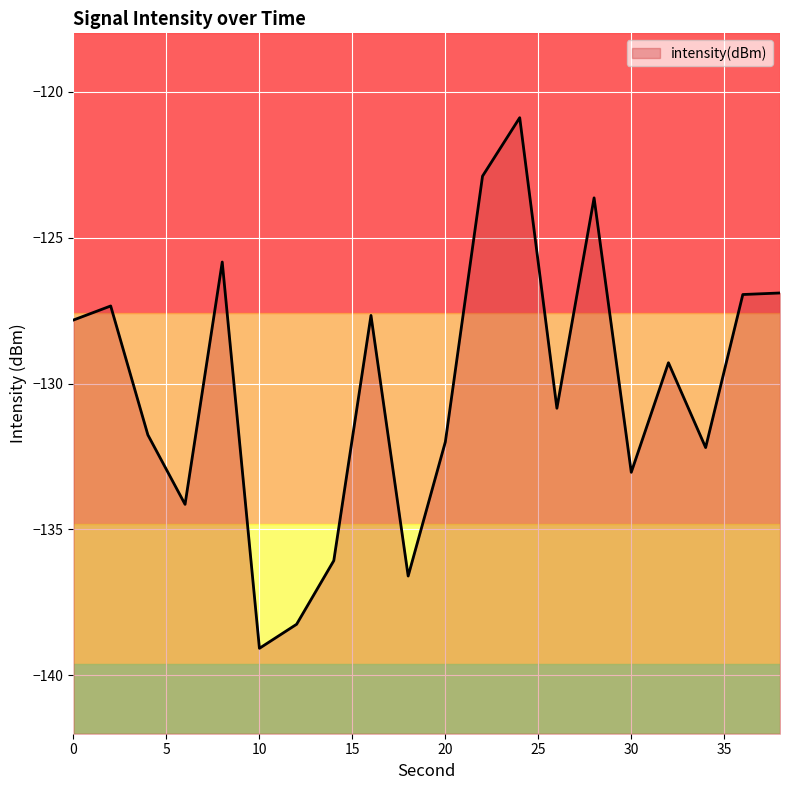

How many lines are shown in the chart?

1